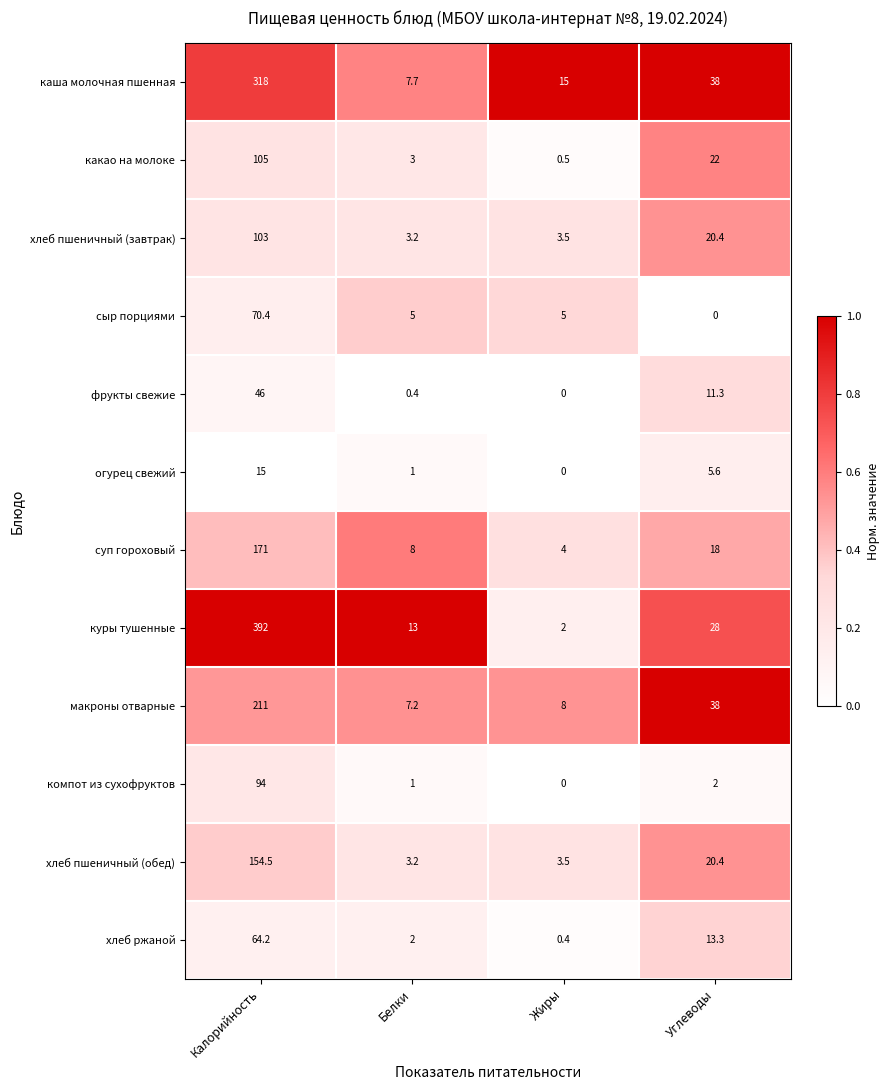

What is the difference between the highest and lowest values at Белки?

12.6